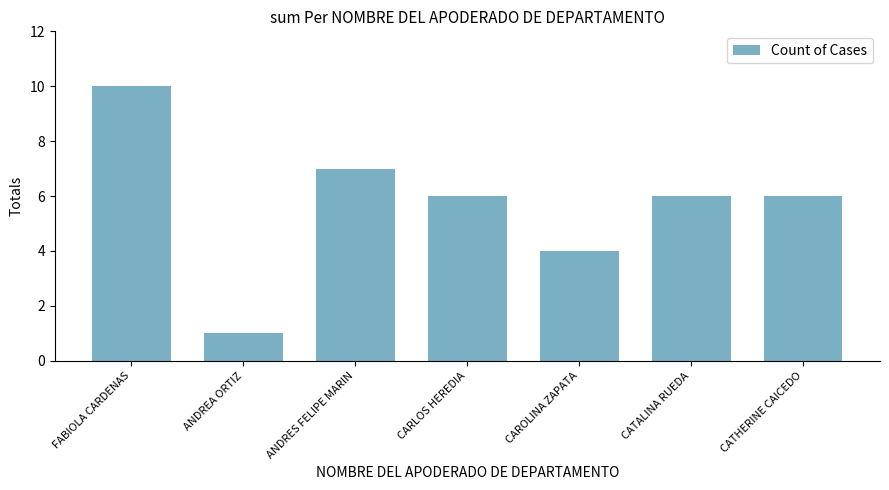

What is the change in value from ANDREA ORTIZ to CARLOS HEREDIA?

+5